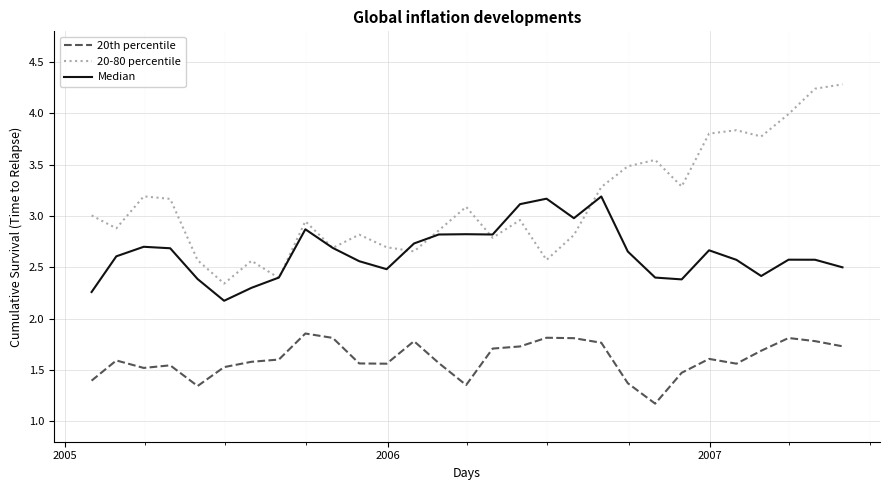

Does the chart display data point markers on the line(s)?

No